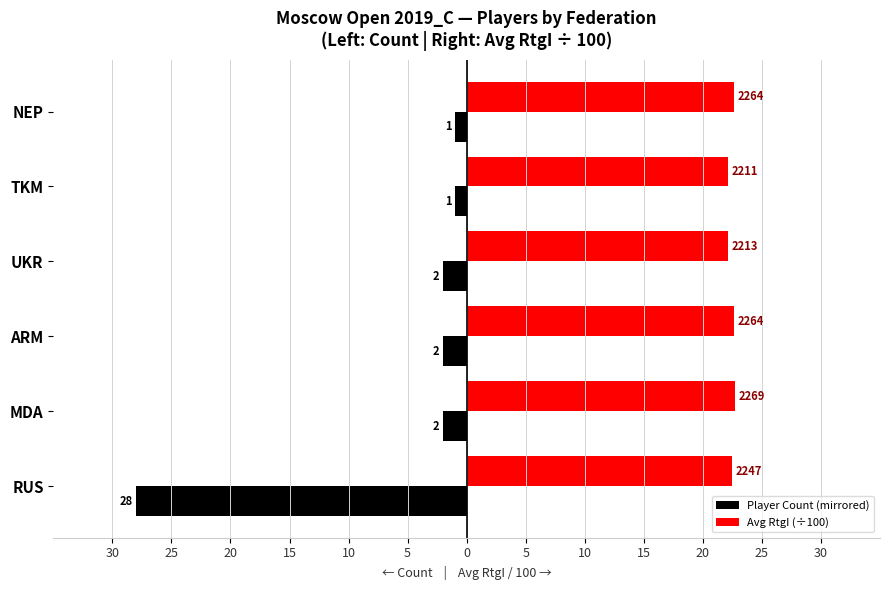

What is the value of the Player Count (mirrored) bar at the 4th from the left?

-2.0